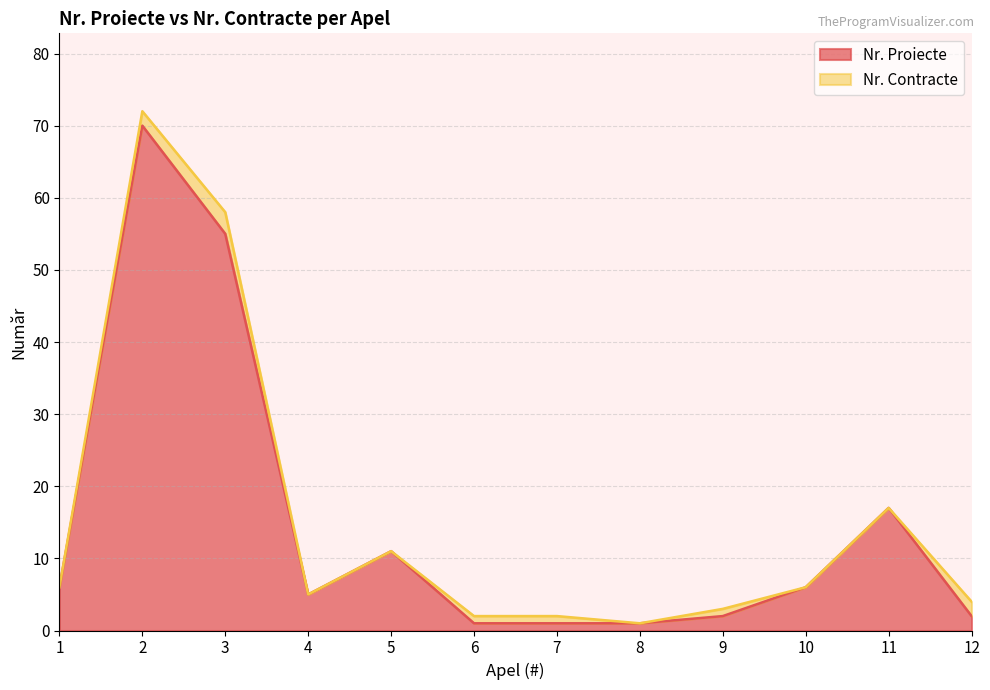

True or false: the data shows 17 at 11.

True